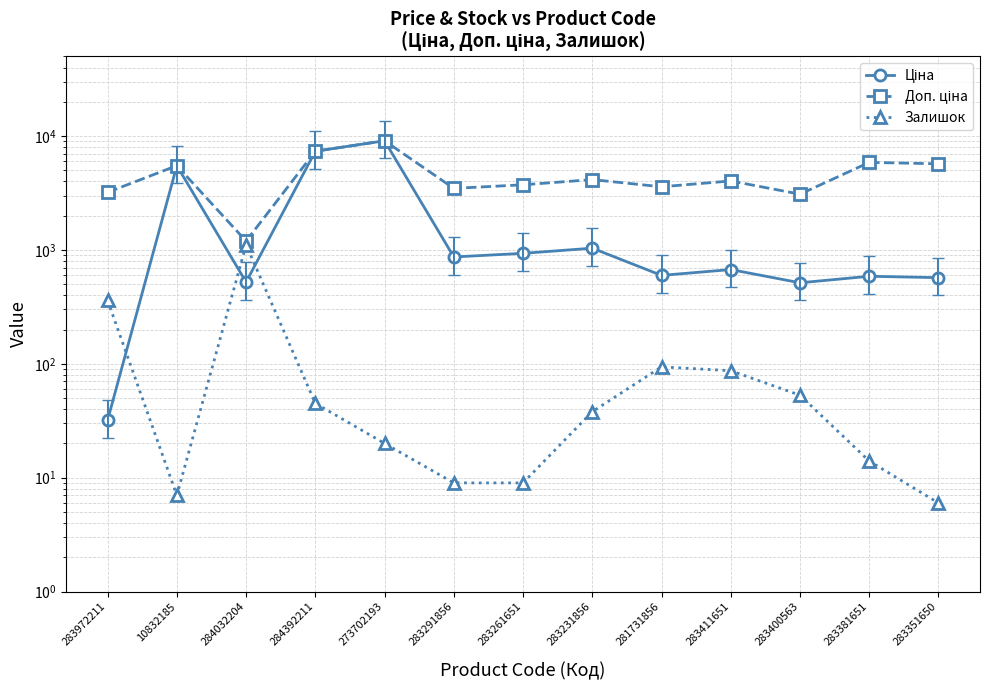

How many distinct data groups are displayed?

3